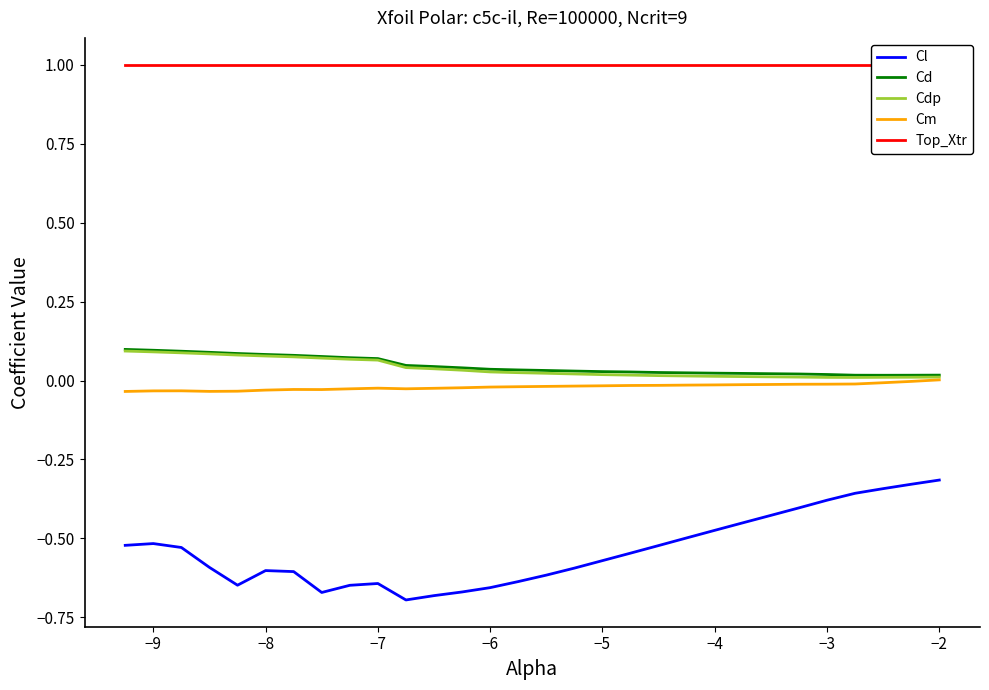

True or false: Cm and Cl intersect in this chart.

False